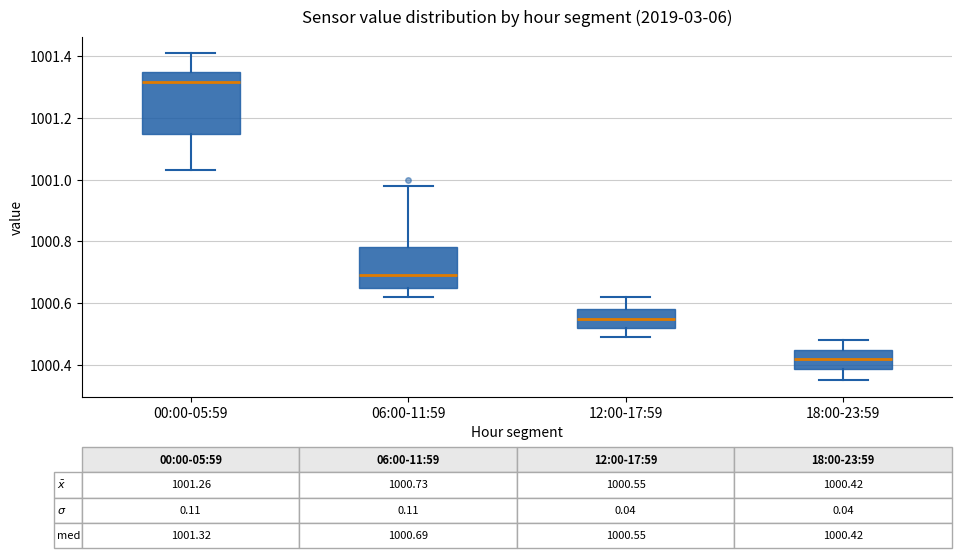

Comparing the boxes themselves (not the whiskers), which one is the tallest?

00:00-05:59